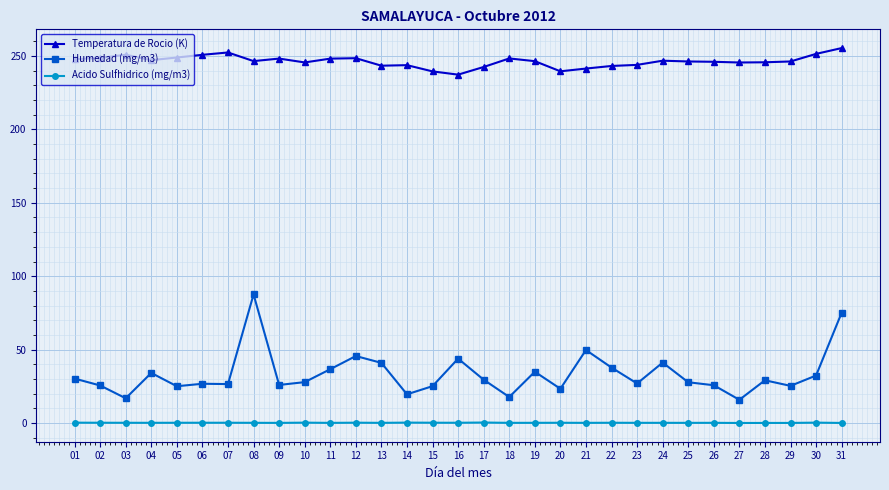

The value of Temperatura de Rocio (K) at 26 is 246.0. True or false?

True